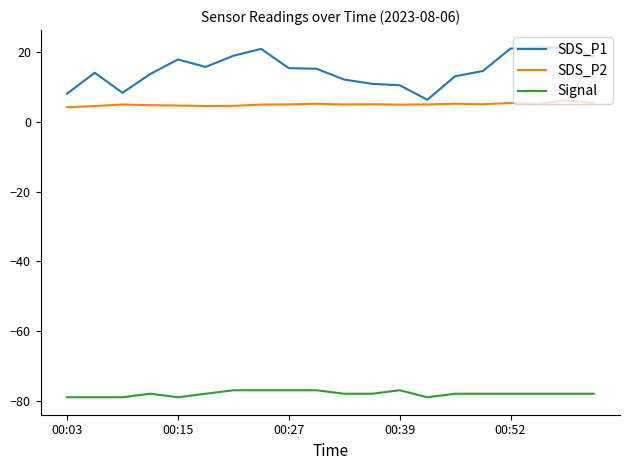

List the series in order of their peak value, highest first.

SDS_P1, SDS_P2, Signal